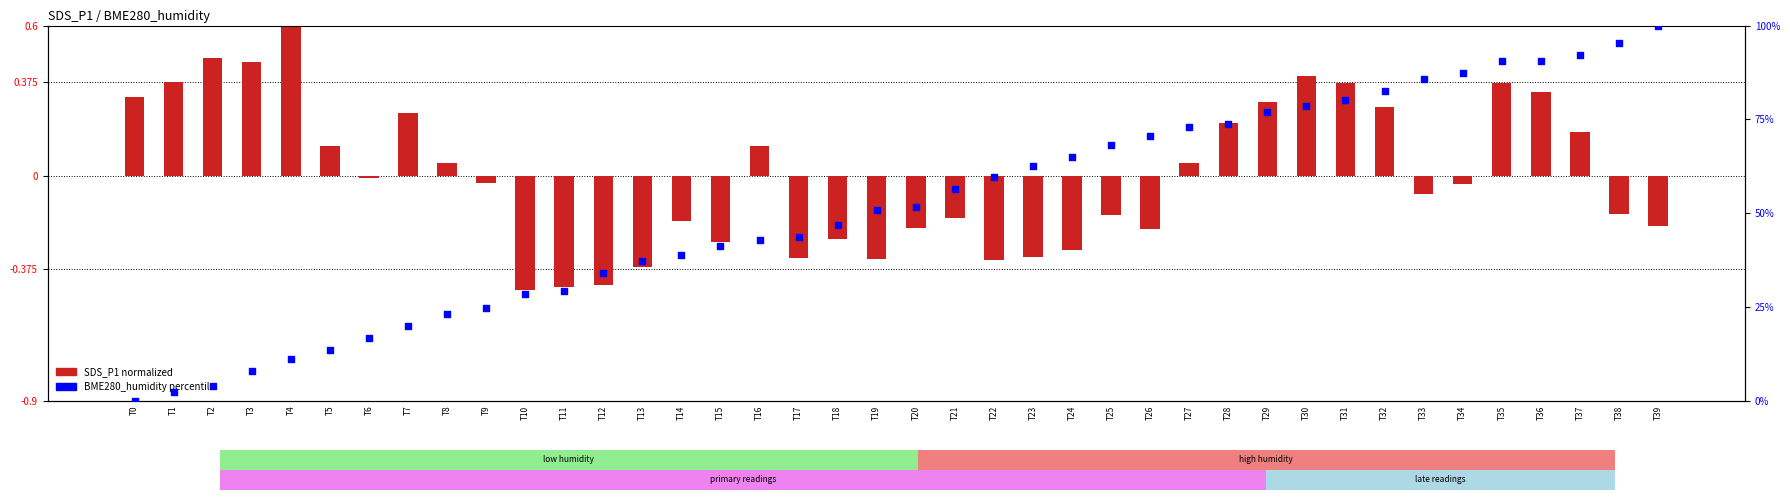

At which category is the sum across all series the highest?

T39